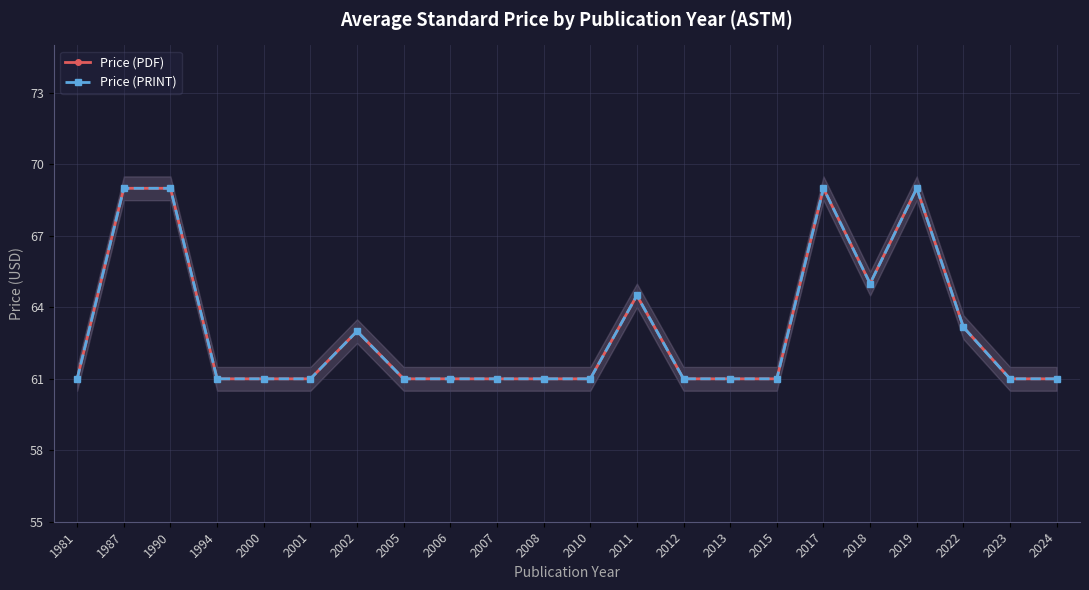

True or false: Price (PRINT) has a value of 121.5 at 1990.

False